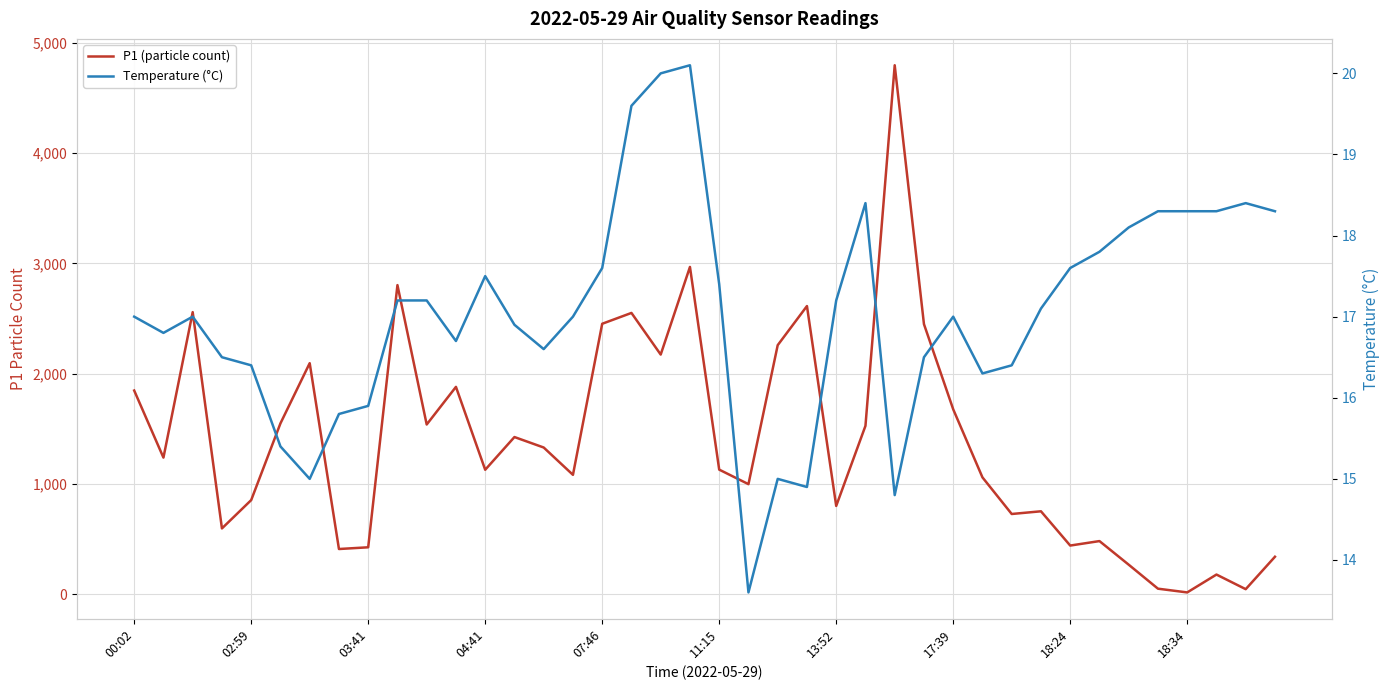

How many categories are shown in the chart?

40